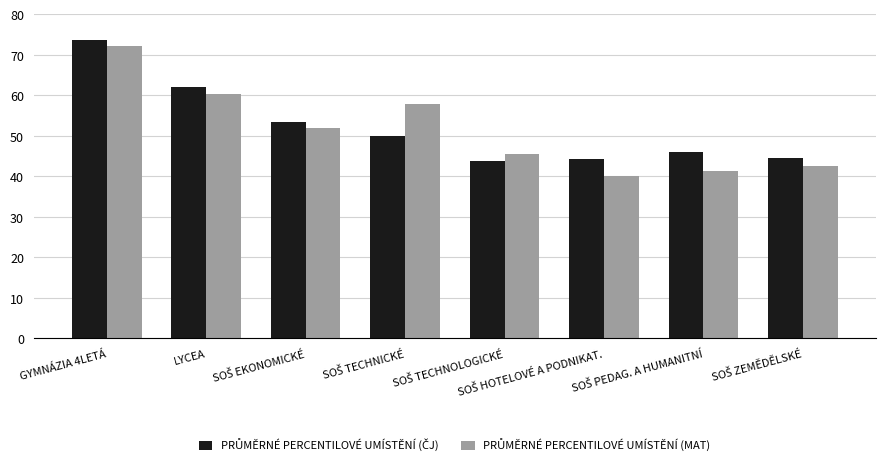

At how many categories does at least one series exceed 57?

3